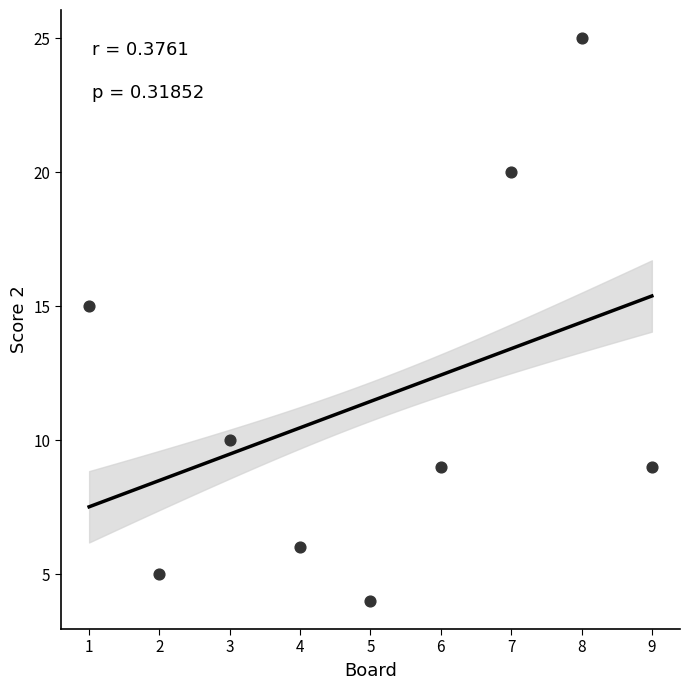

What Y value in the scatter plot is closest to 14?

15